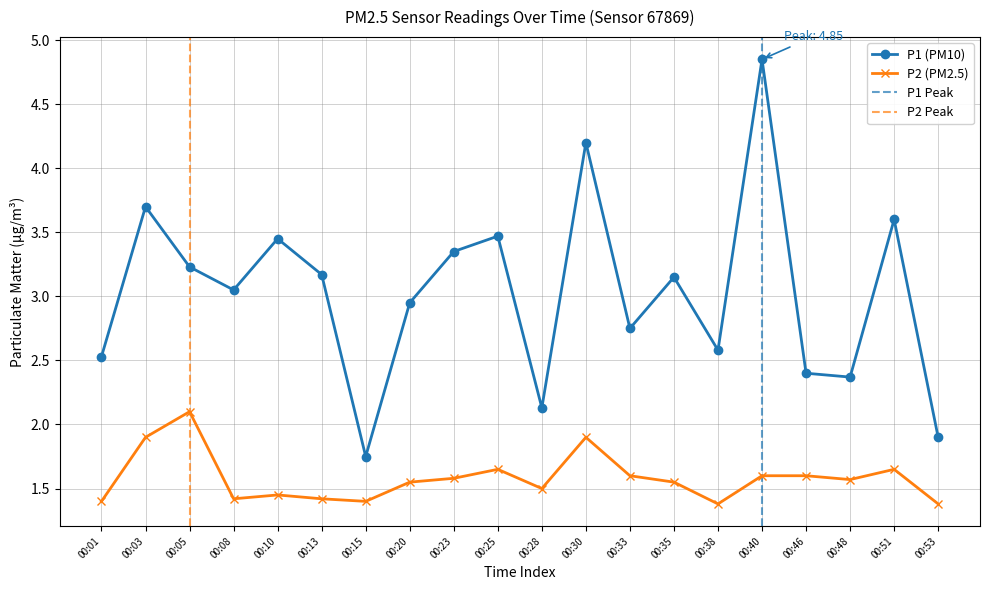

Is the value of P1 at 00:03 greater than the value of P2 at 00:28?

Yes